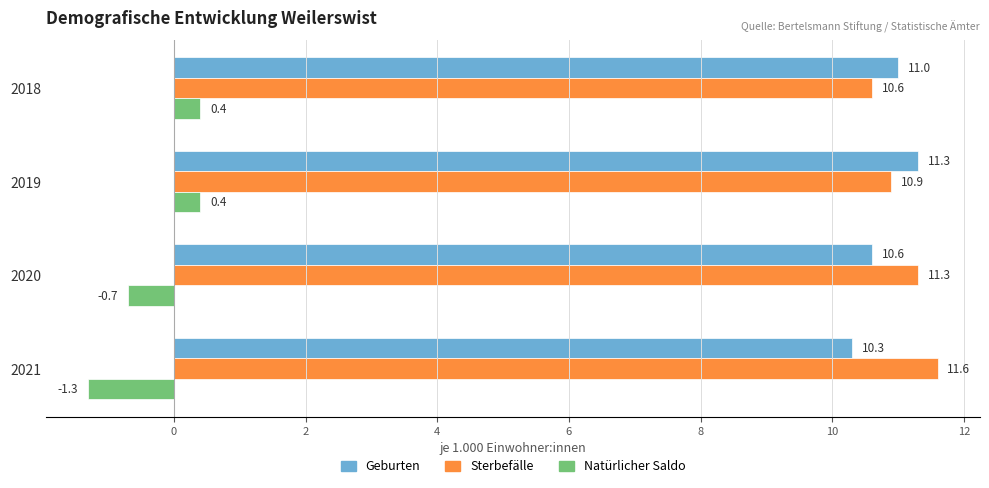

The value of Natürlicher Saldo at 2020 is -0.7. True or false?

True